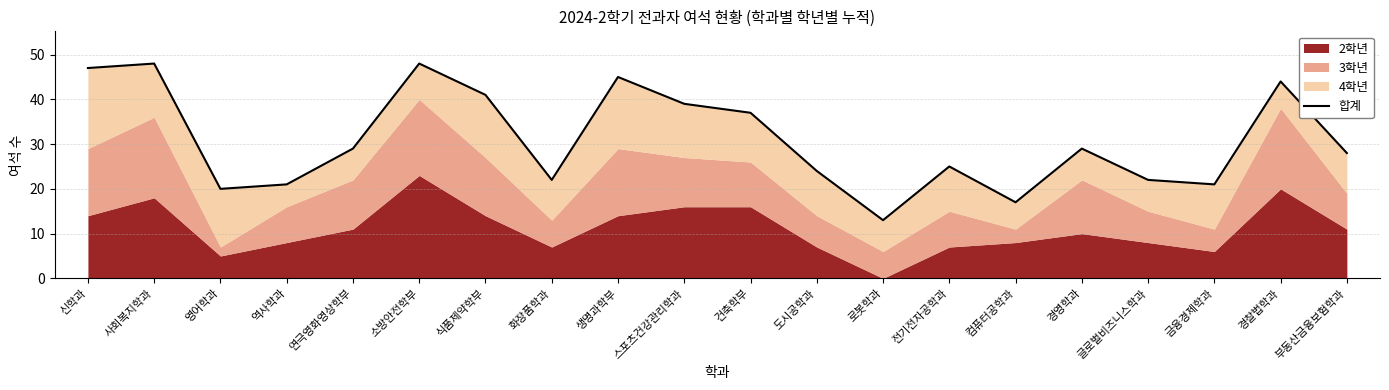

At which category does the data reach its first local peak?

사회복지학과